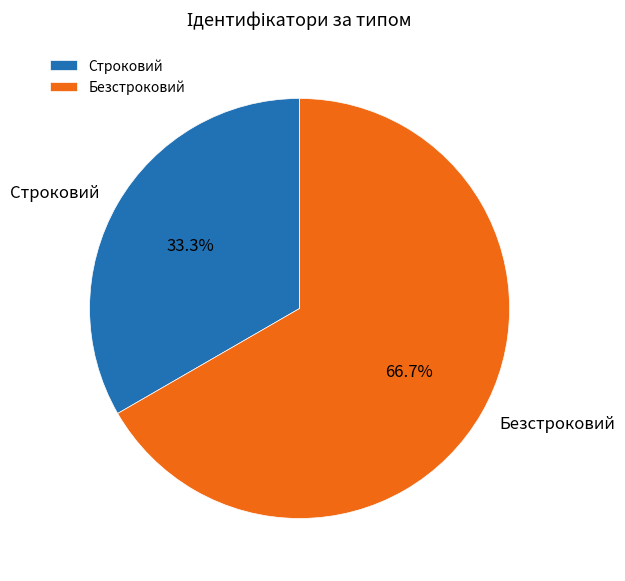

To the nearest percent, what is the combined percentage of Строковий and Безстроковий?

100%